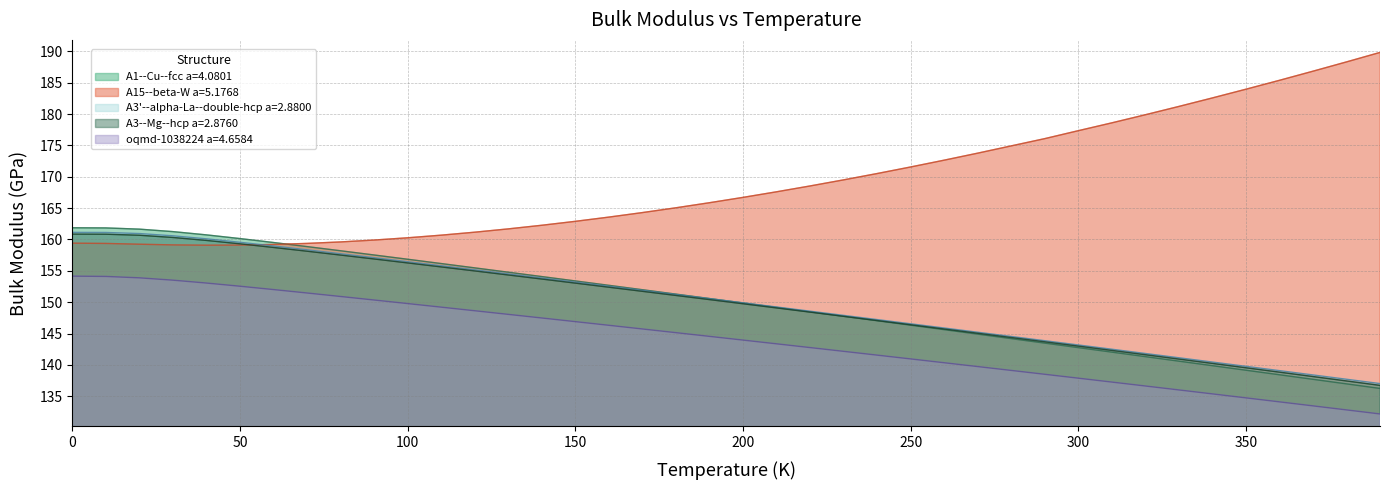

True or false: oqmd-1038224 a=4.6584 and A3--Mg--hcp a=2.8760 cross at least once.

False